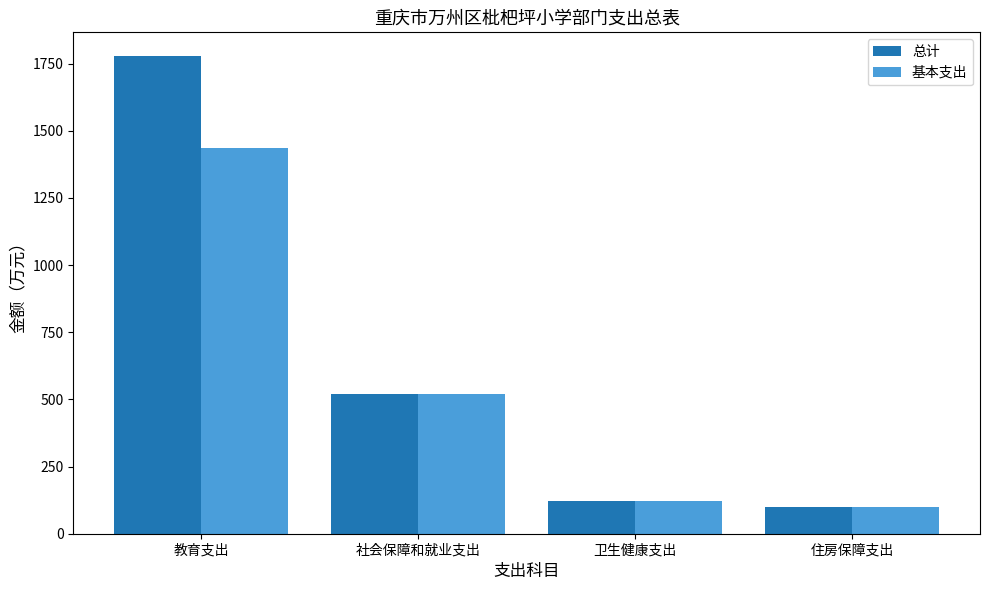

What are all the series names shown in the legend?

总计, 基本支出